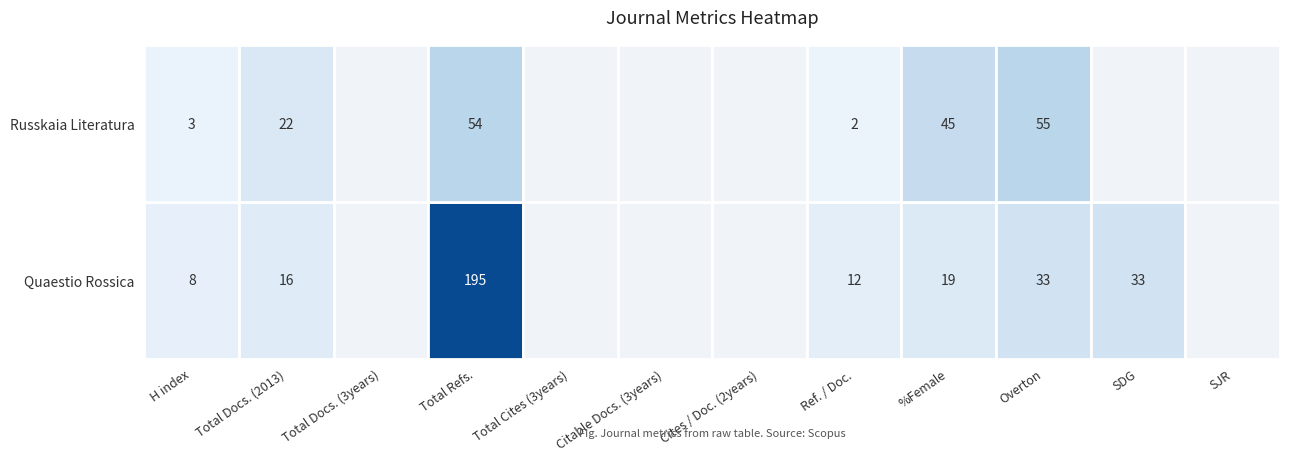

The value of Russkaia Literatura at SJR is 25. True or false?

False